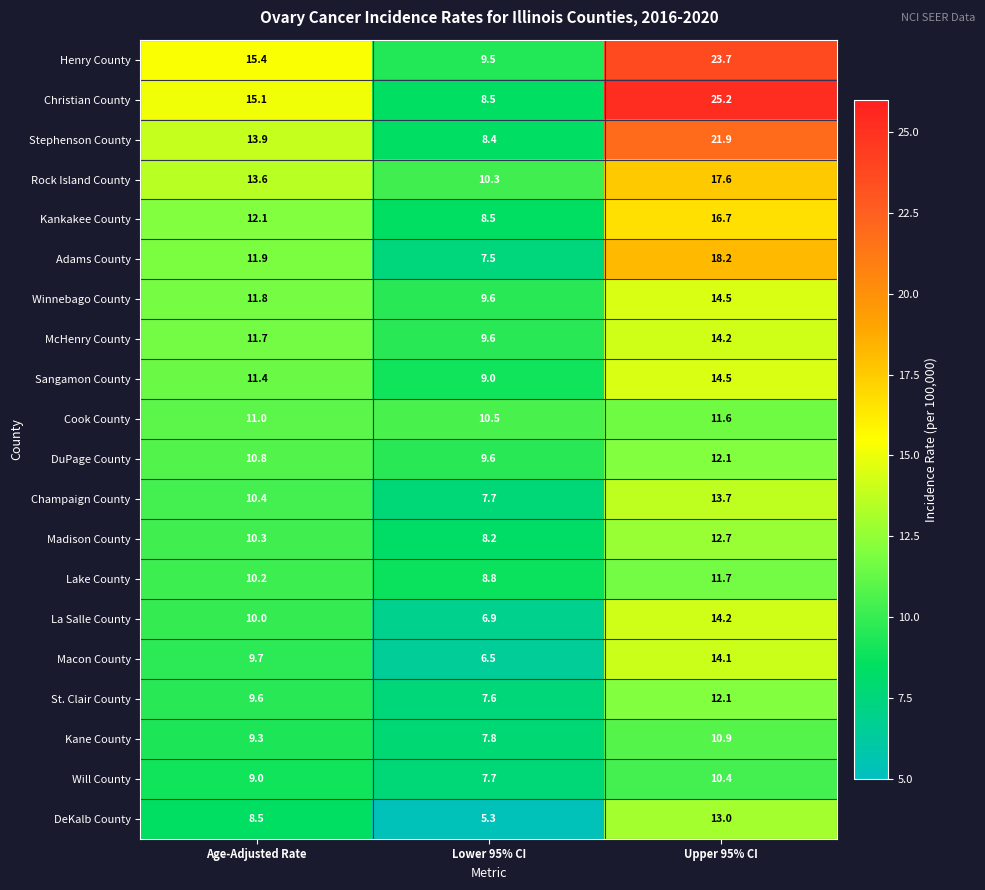

Which series has the widest spread of values?

Christian County